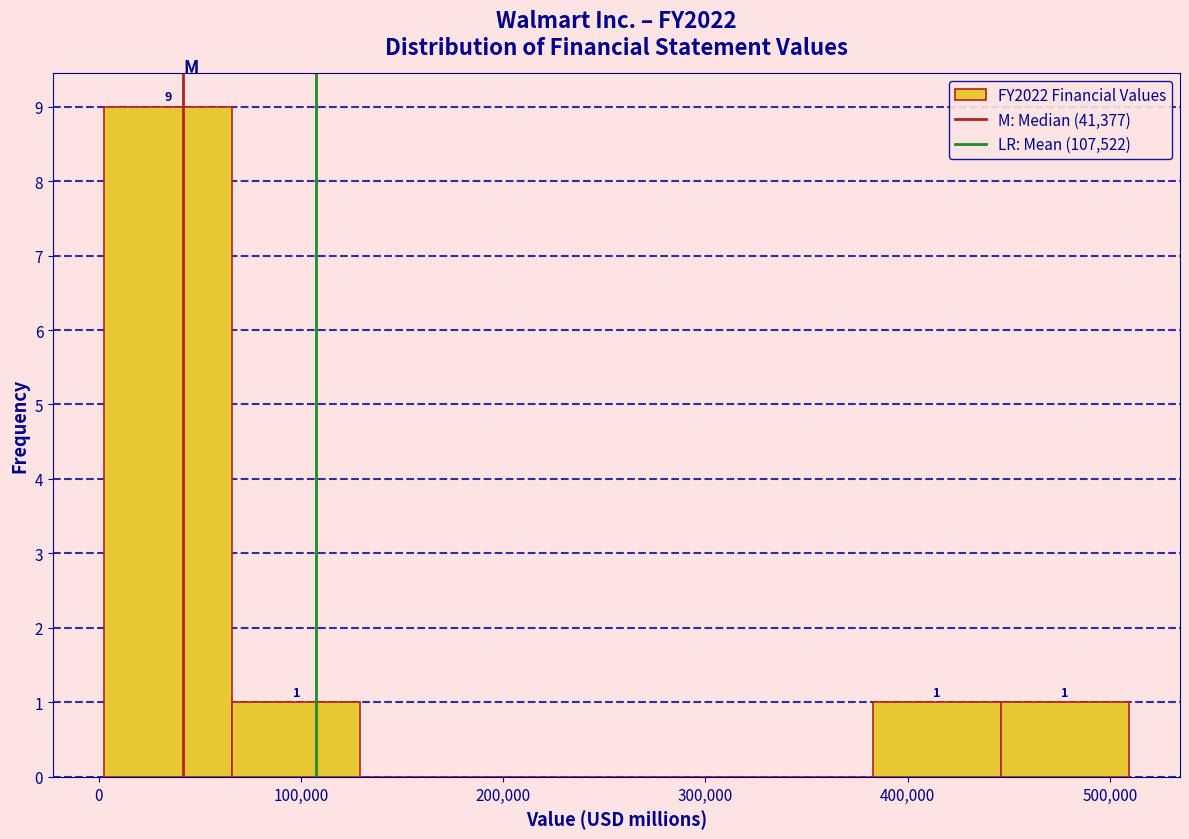

Over which range of the x-axis is the bar tallest?

0 to 70000